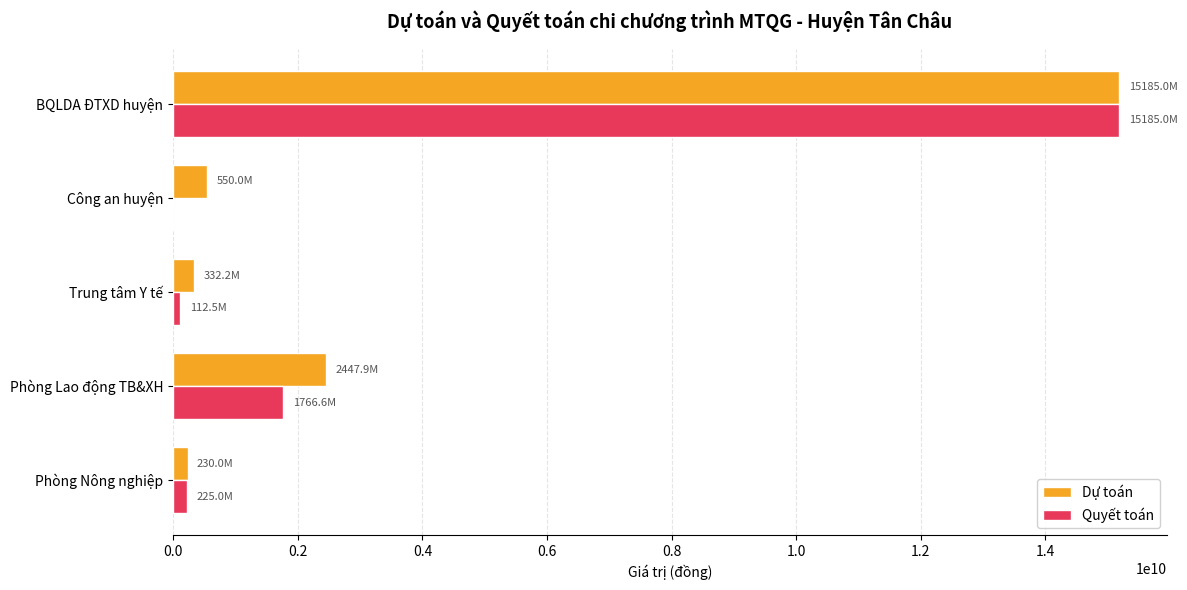

Which series changed the most between Phòng Lao động TB&XH and Trung tâm Y tế?

Dự toán